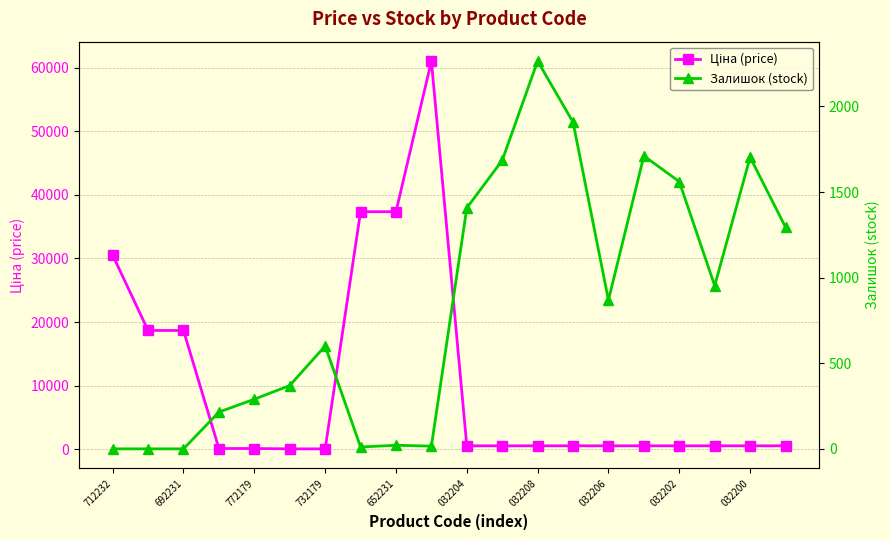

True or false: Залишок (stock) and Ціна (price) cross at least once.

True